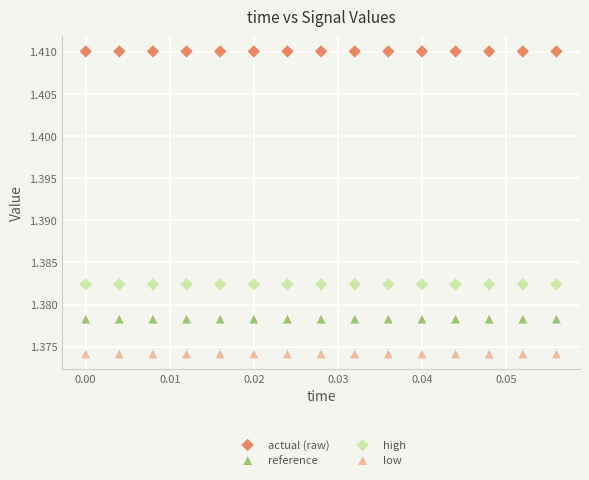

What are all the series names shown in the legend?

actual (raw), reference, high, low